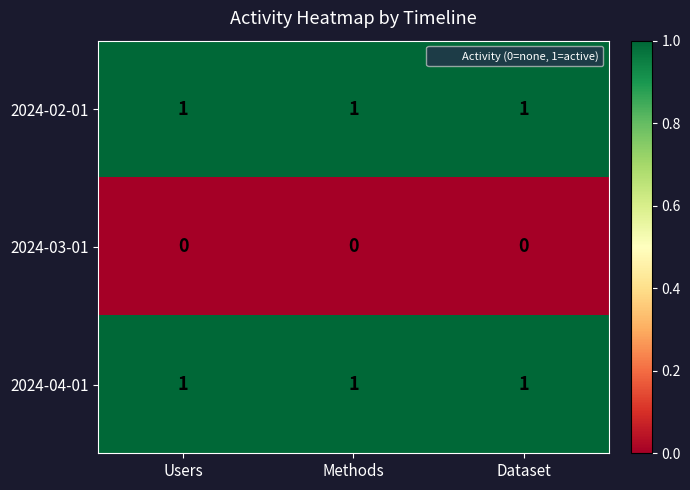

What is the maximum value shown in the chart?

1